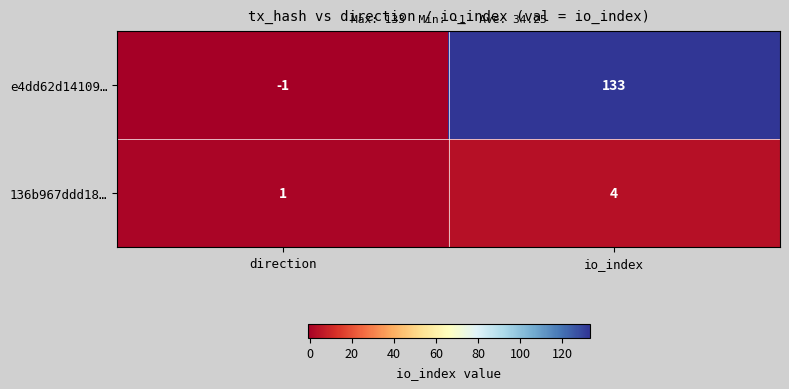

Which series changed the most between direction and io_index?

e4dd62d14109…